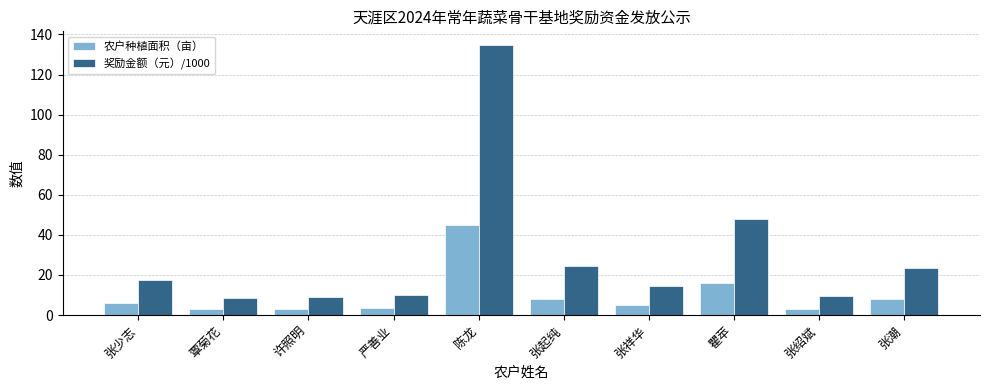

At how many categories does at least one series exceed 33?

2